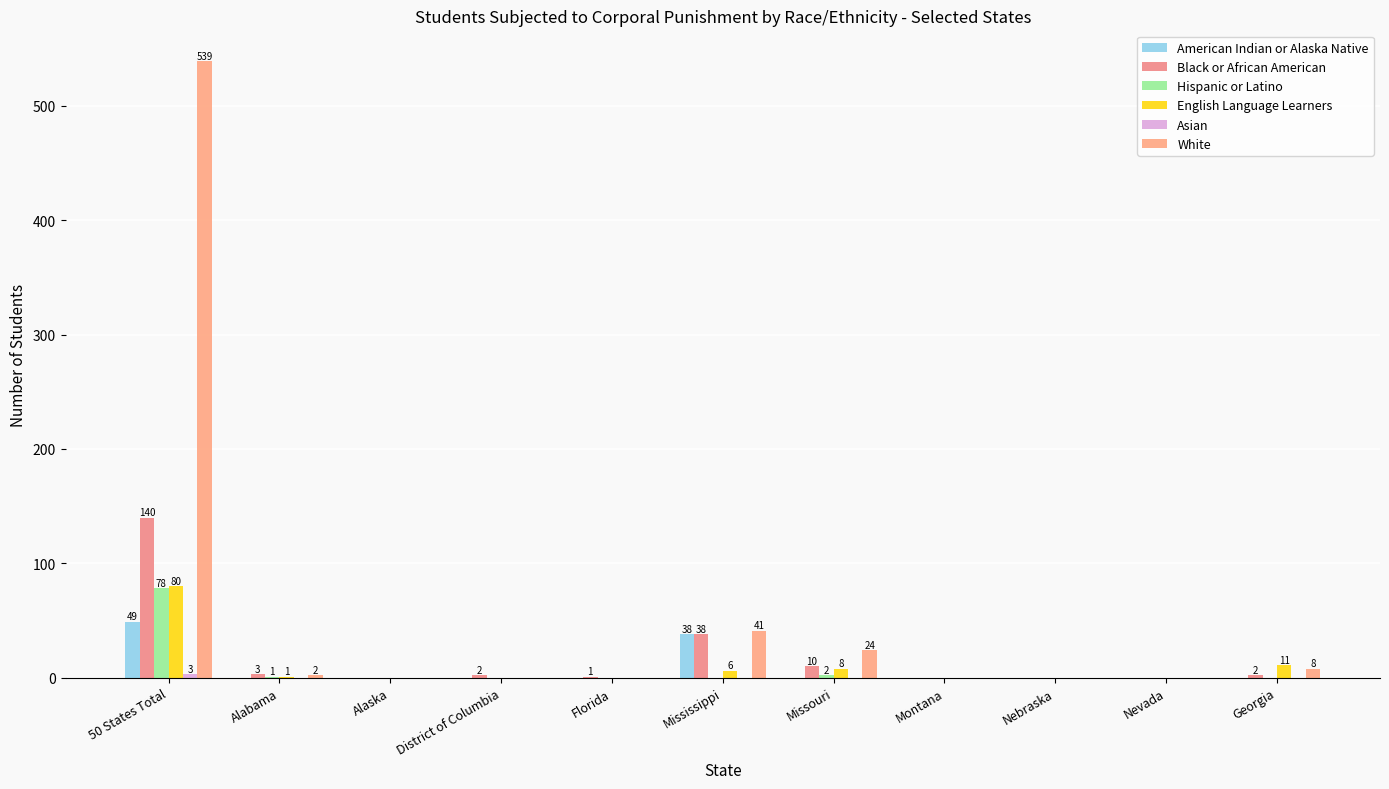

The value of Asian at Florida is 2. True or false?

False